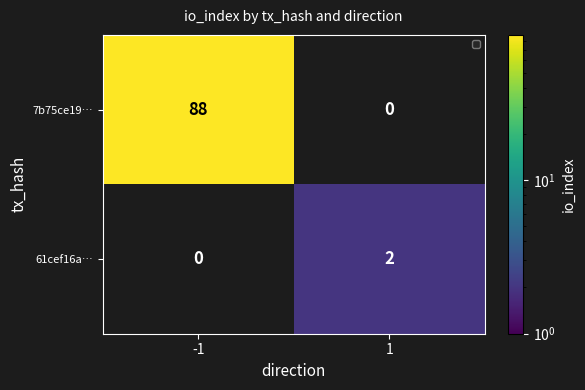

The 61cef16a… series shows 3 at 1. True or false?

False